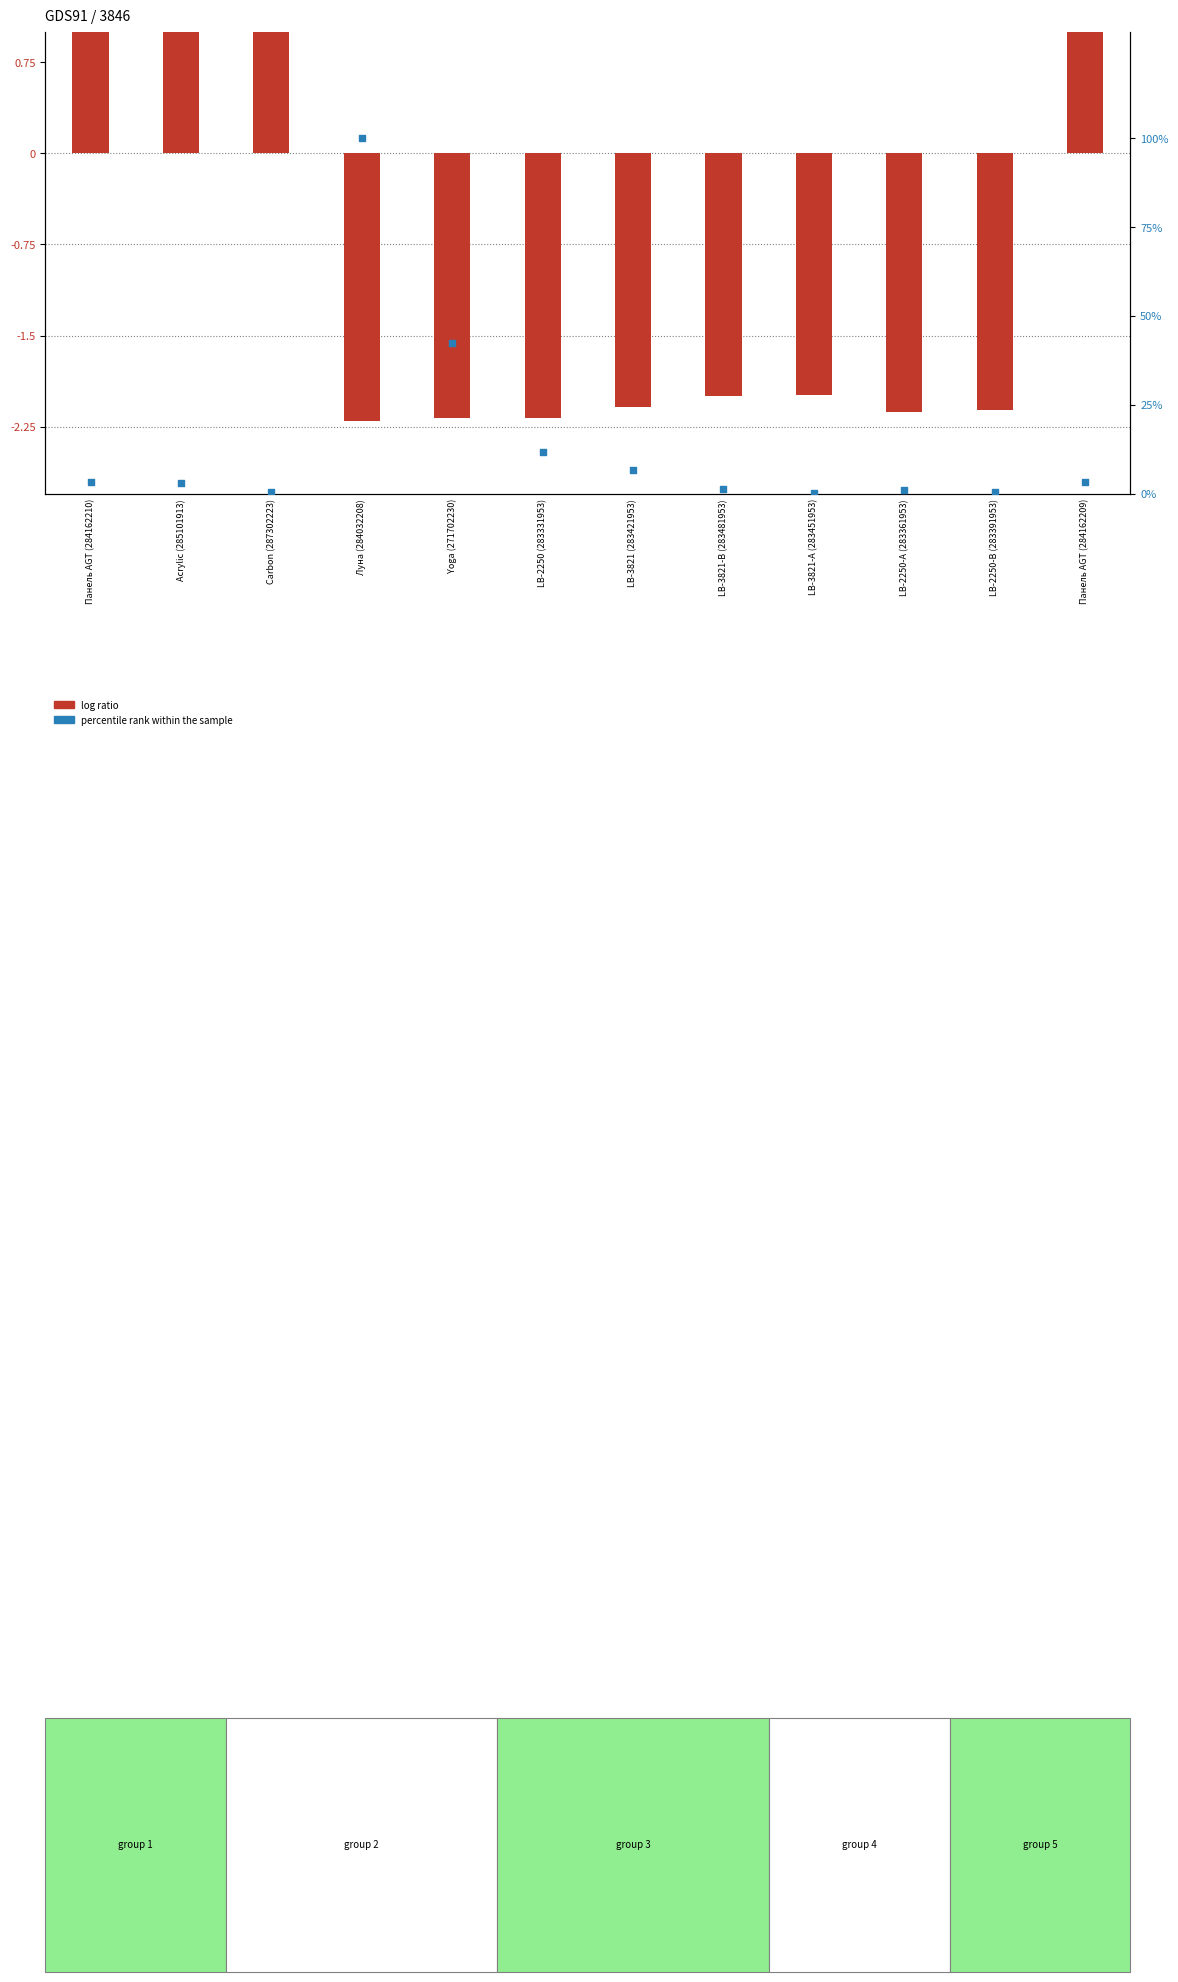

What is the total value across all series at Acrylic (285101913)?

6.0